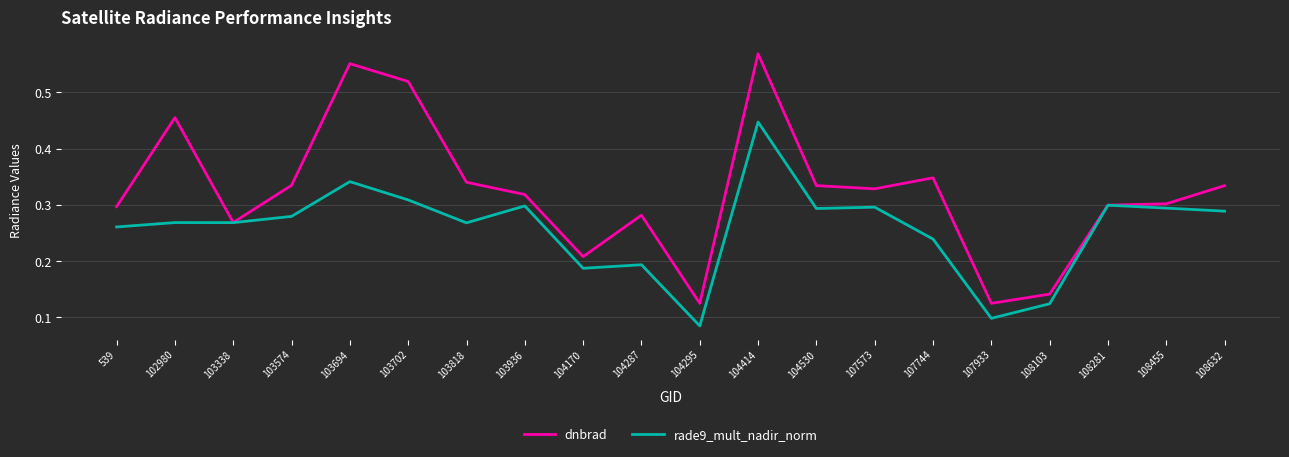

At which category is the sum across all series the highest?

104414